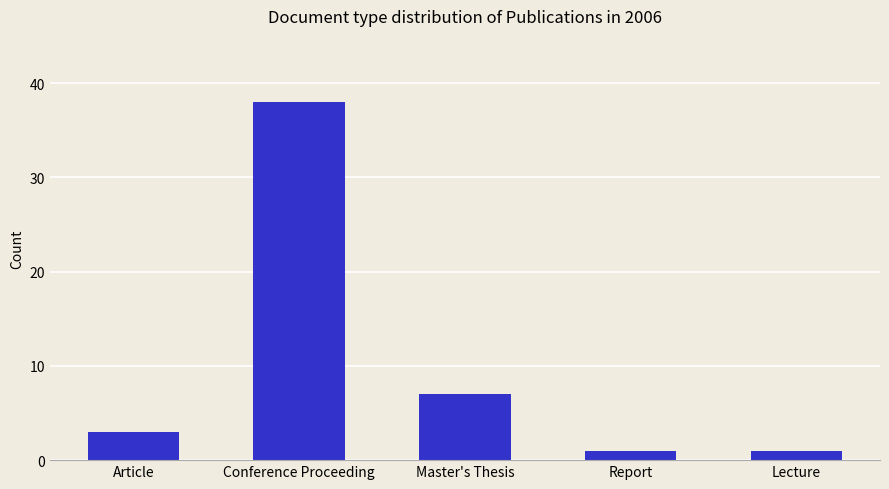

Where is the data nearest to the value 19?

Master's Thesis